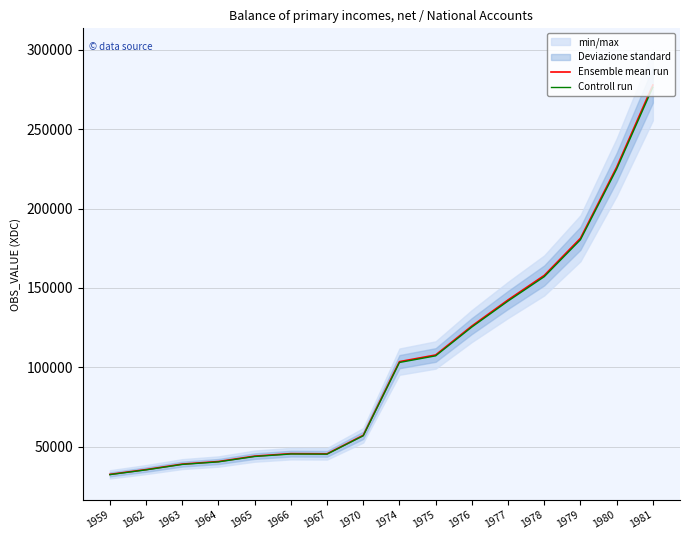

Reading right to left, extract all data points from this chart.

Ensemble mean run: 1981=277846.0	1980=226031.0	1979=181258.0	1978=157855.0	1977=142418.0	1976=125963.0	1975=107720.0	1974=103521.0	1970=57099.0	1967=45448.0	1966=45549.0	1965=43973.0	1964=40577.0	1963=38950.0	1962=35500.0	1959=32483.0
Controll run: 1981=276456.8	1980=224900.8	1979=180351.7	1978=157065.7	1977=141705.9	1976=125333.2	1975=107181.4	1974=103003.4	1970=56813.5	1967=45220.8	1966=45321.3	1965=43753.1	1964=40374.1	1963=38755.2	1962=35322.5	1959=32320.6